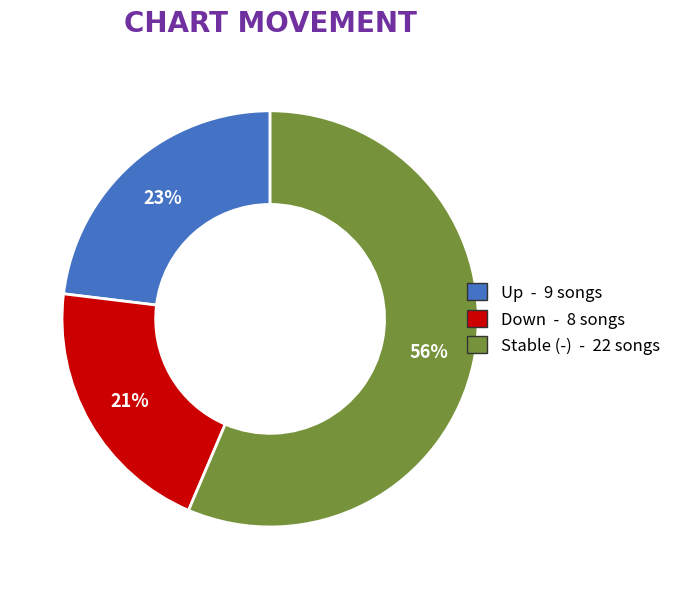

Does any single category account for the majority?

Yes